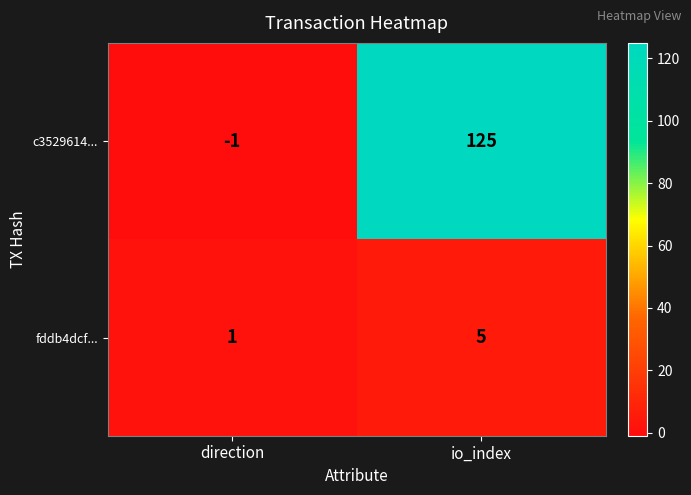

At how many categories does at least one series exceed 31?

1